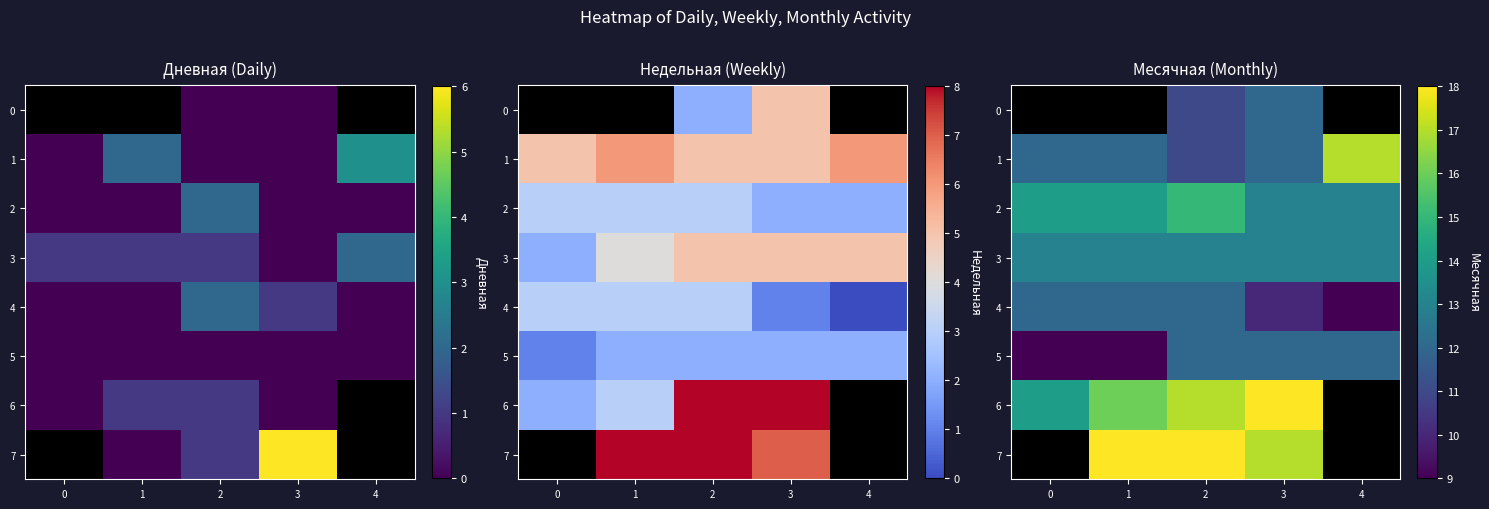

Which has a higher value, 3 or 2?

3